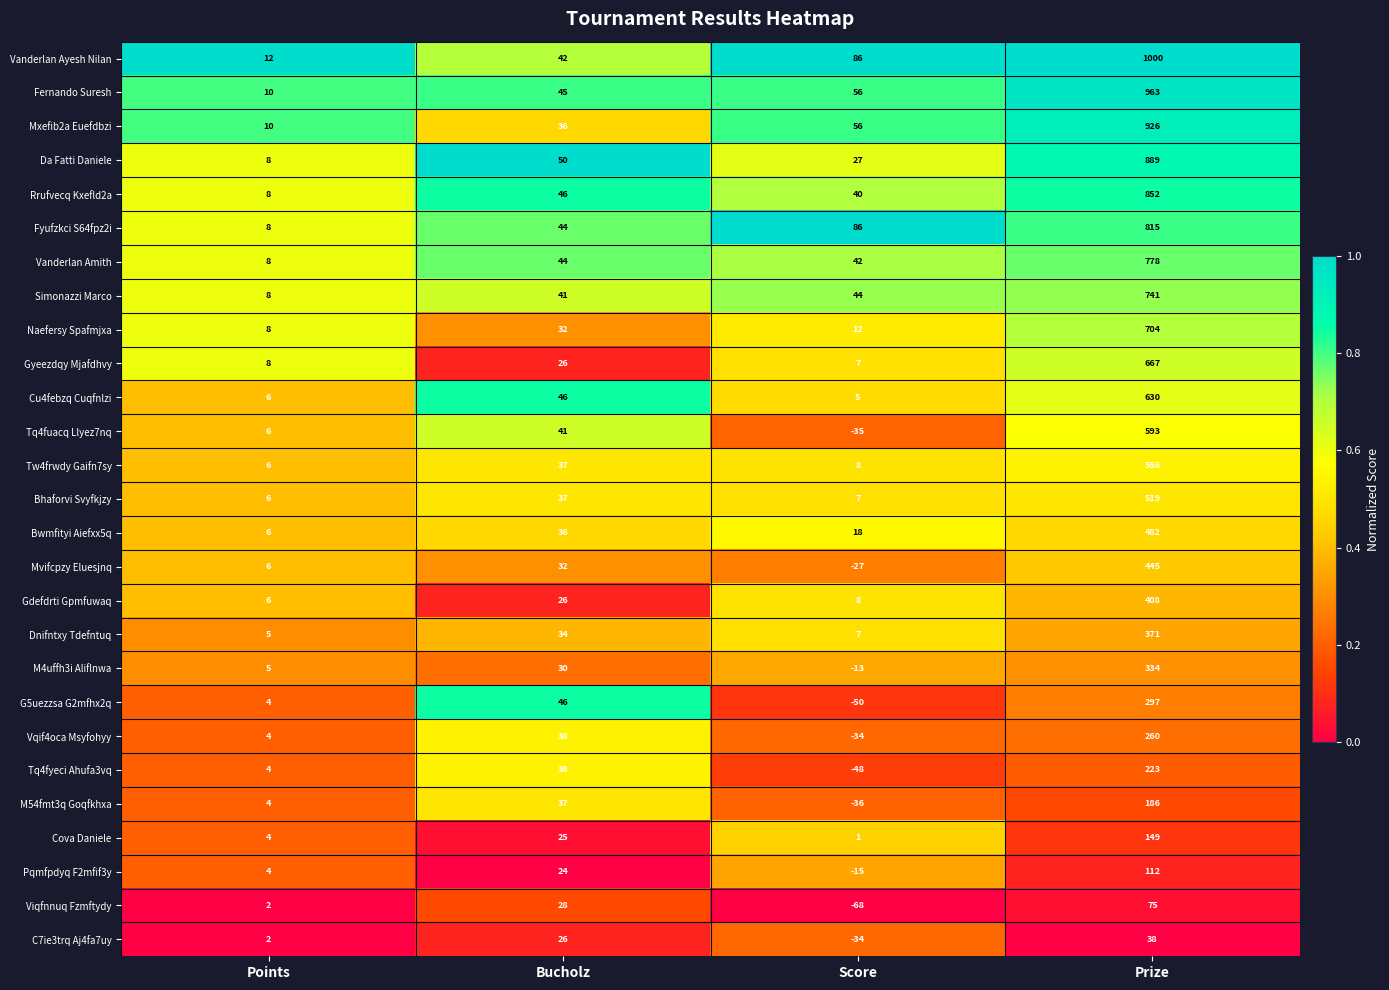

True or false: Bwmfityi Aiefxx5q has a value of 5 at Score.

False